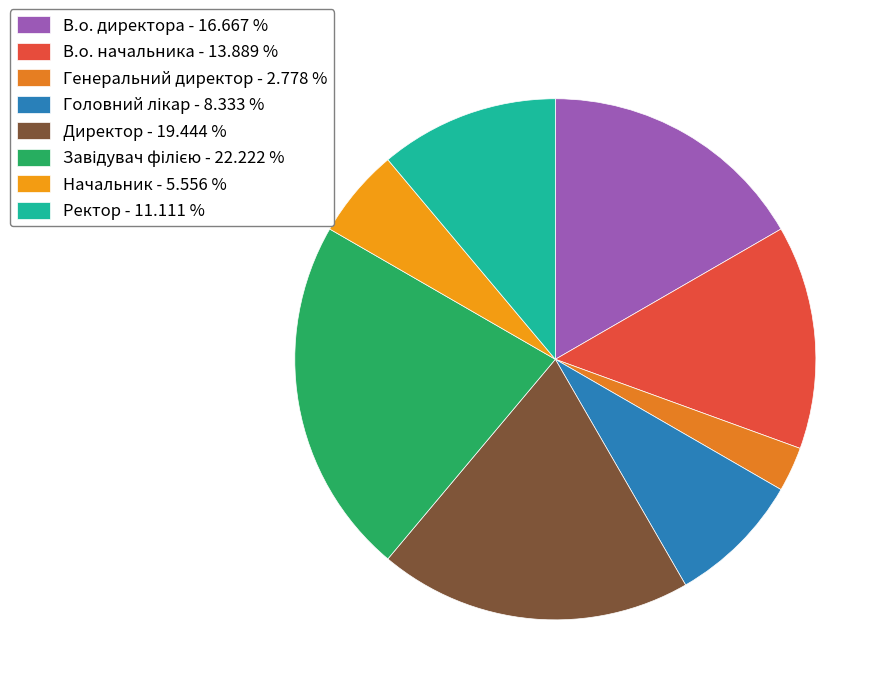

To the nearest percent, what is the average slice percentage?

12%